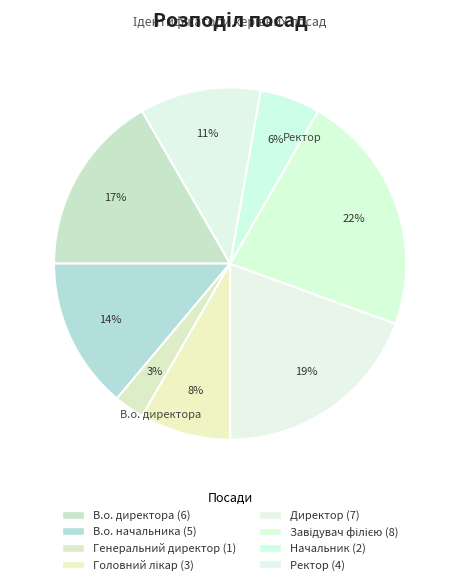

Count the number of slices in the pie.

8